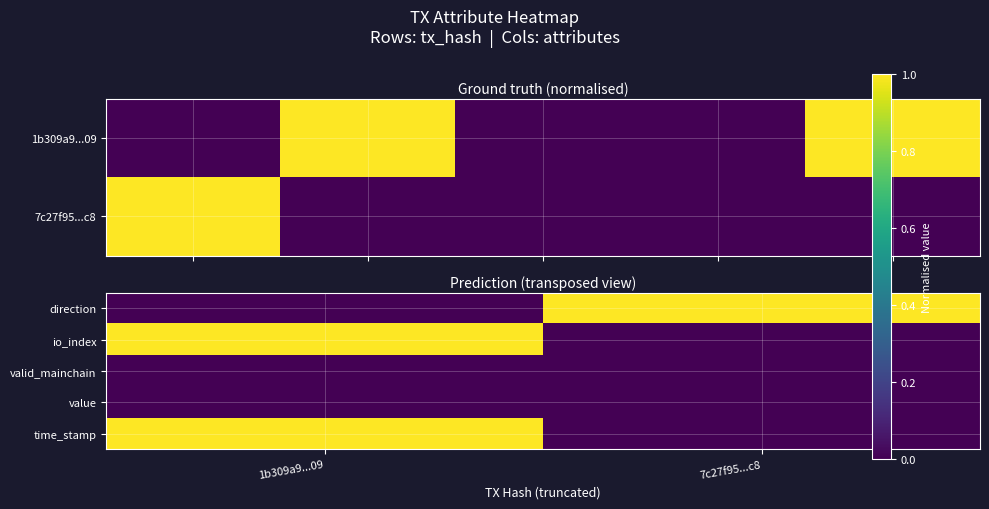

How many distinct data groups are displayed?

5